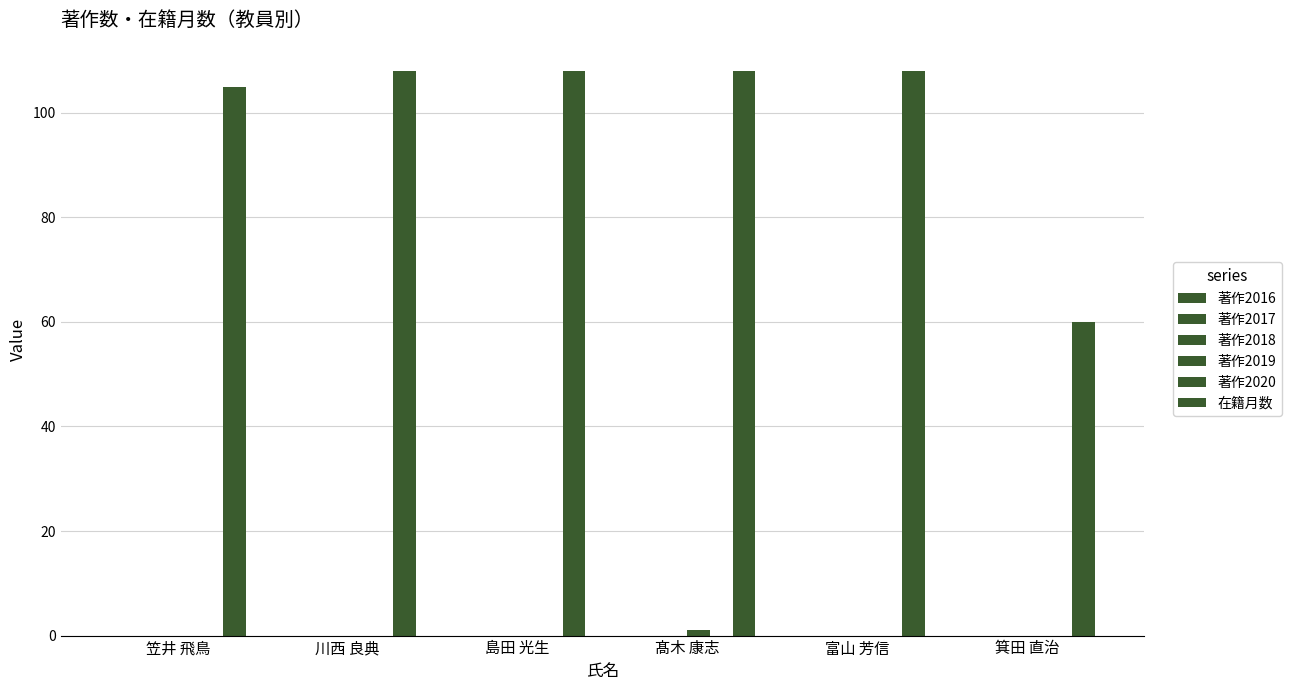

Are the bars grouped side by side (vs. stacked)?

Yes